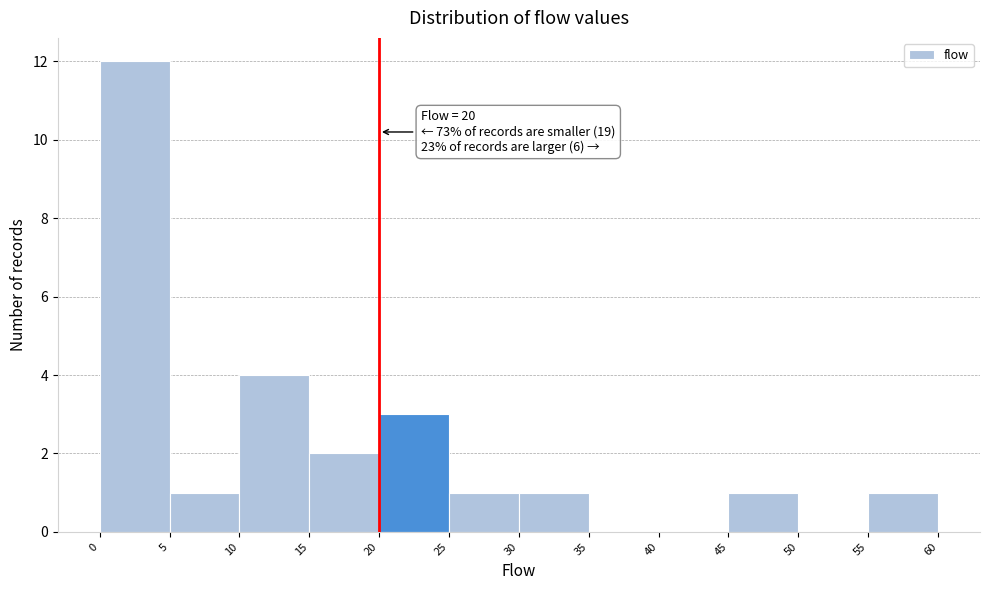

Over which range of the x-axis is the bar tallest?

0 to 5